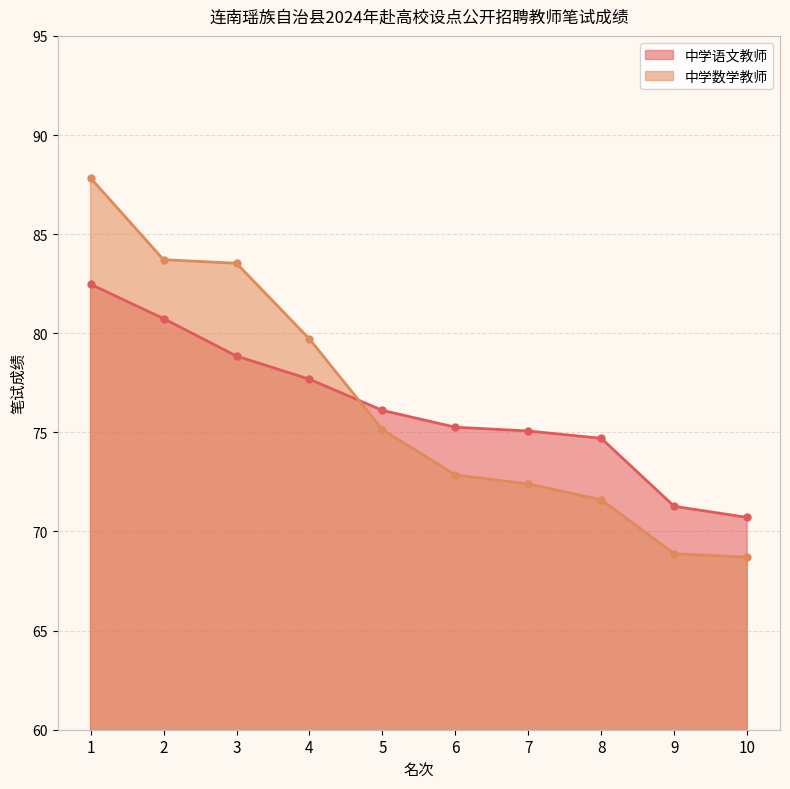

What is the value of the 中学语文教师 point at the 5th from the left?

76.1